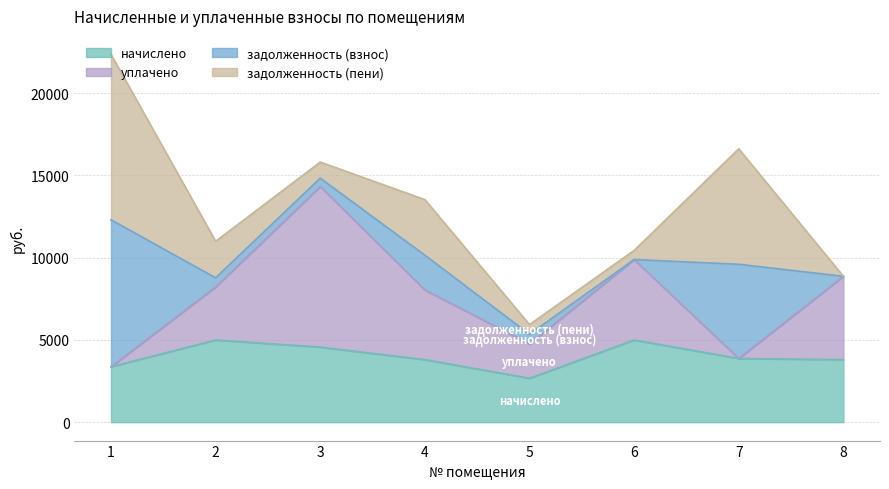

What is the total value across all series at 3?

15815.5